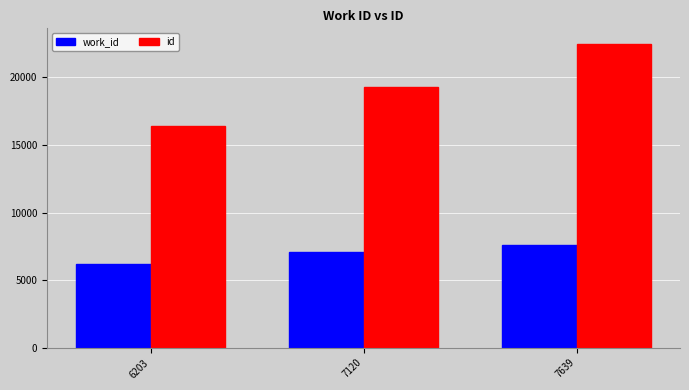

The work_id series shows 11020 at 7639. True or false?

False